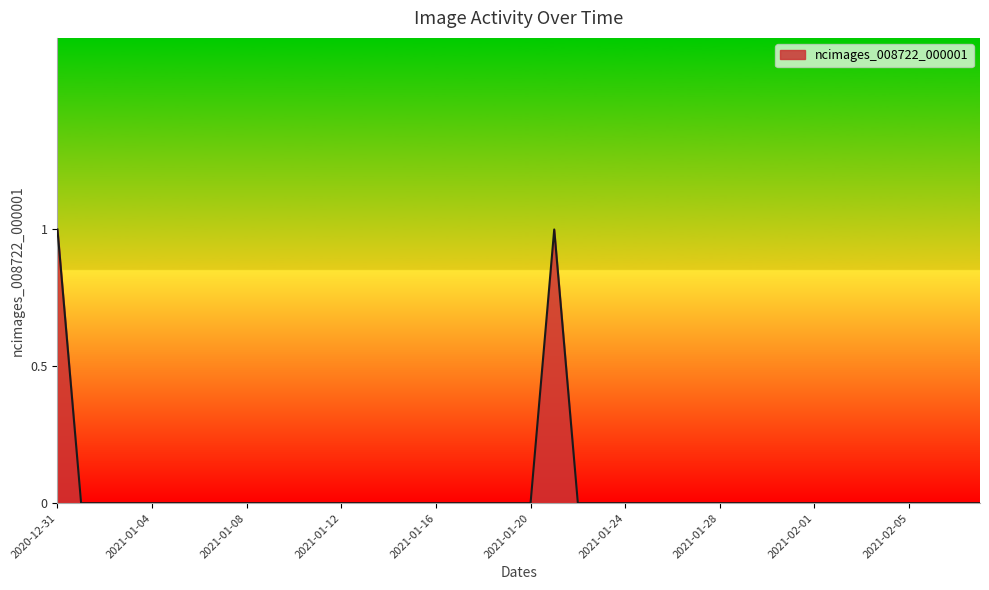

How many points are higher than both their immediate neighbors (excluding endpoints)?

1